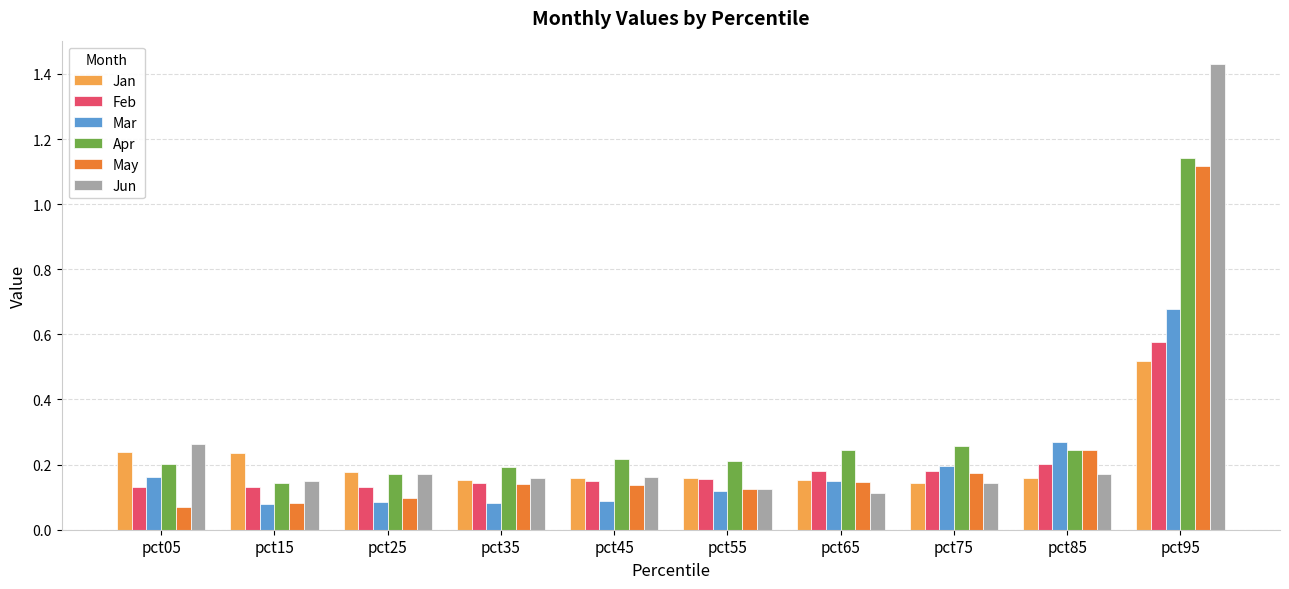

True or false: May has a value of 0.1 at pct15.

True